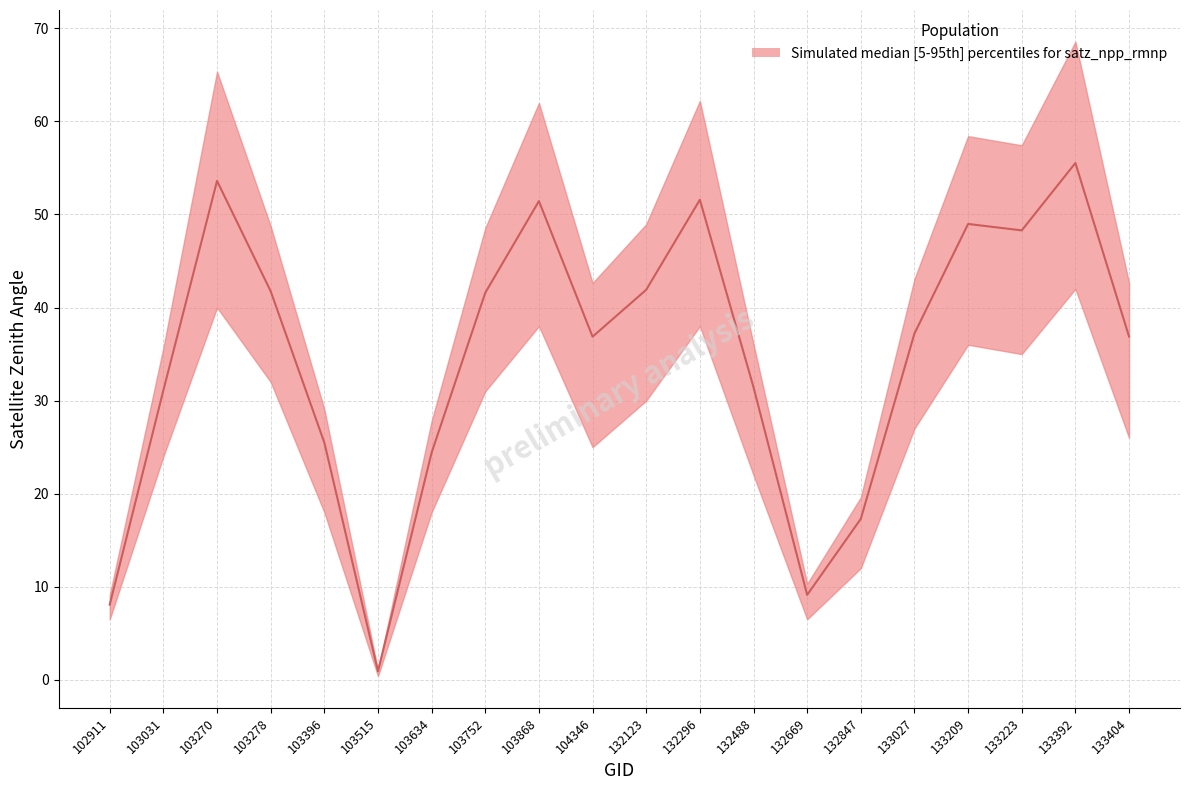

What is the greatest value displayed?

68.6